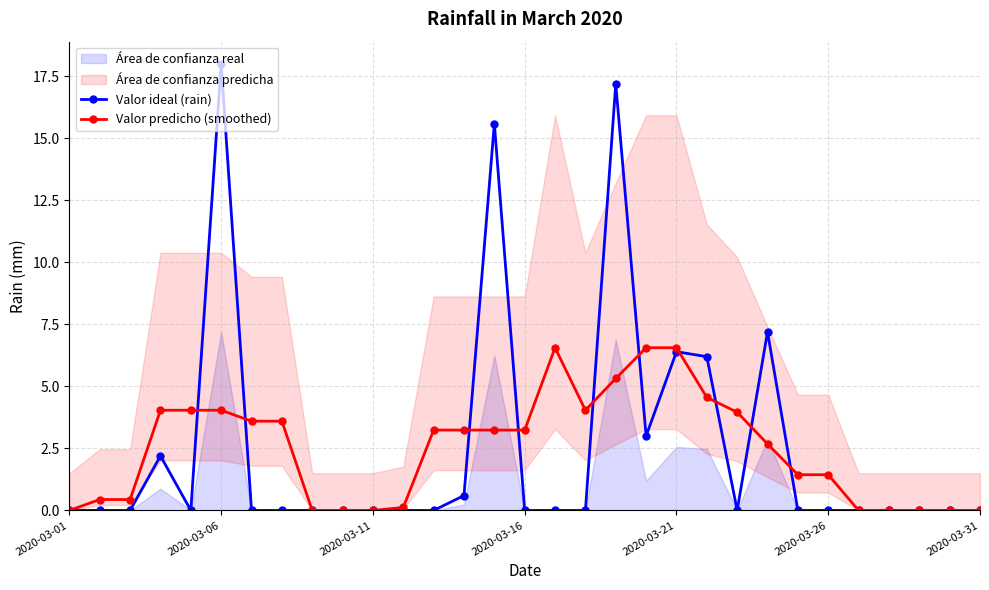

How many categories are shown in the chart?

31